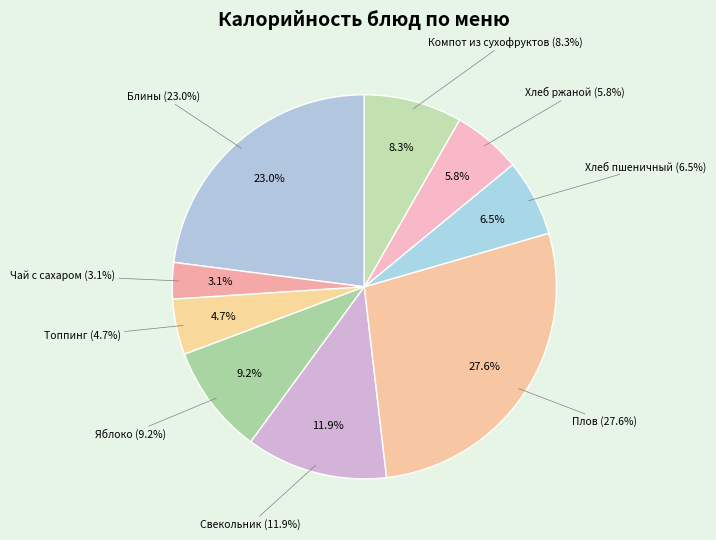

Which category has the biggest portion of the pie?

Плов